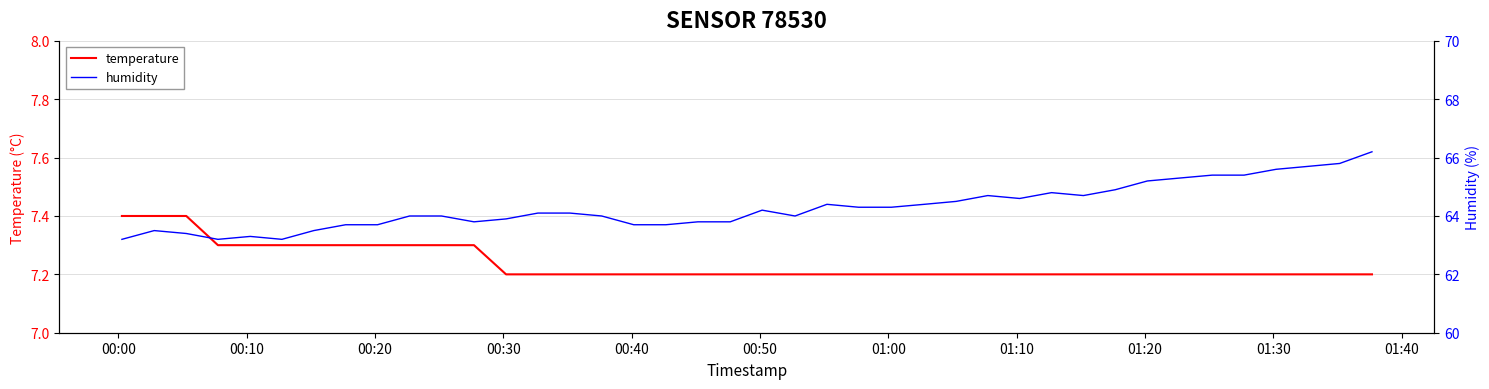

What is the difference between the maximum and second lowest values in the temperature series?

0.2